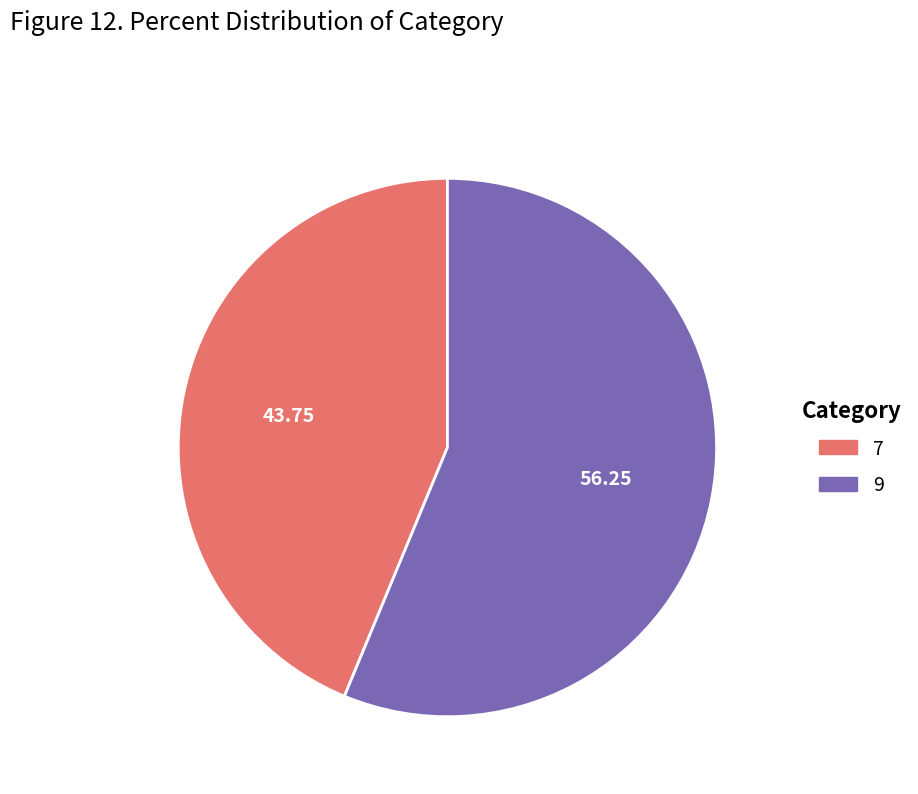

How many slices are in this pie chart?

2